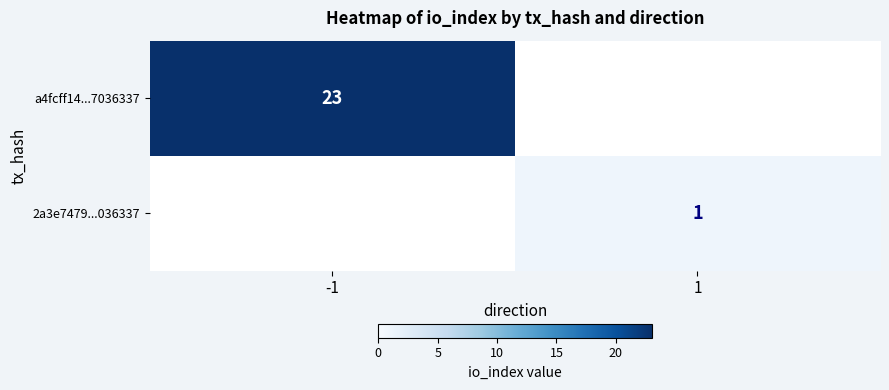

Is it true that 2a3e7479...036337 equals 0 at 1?

False